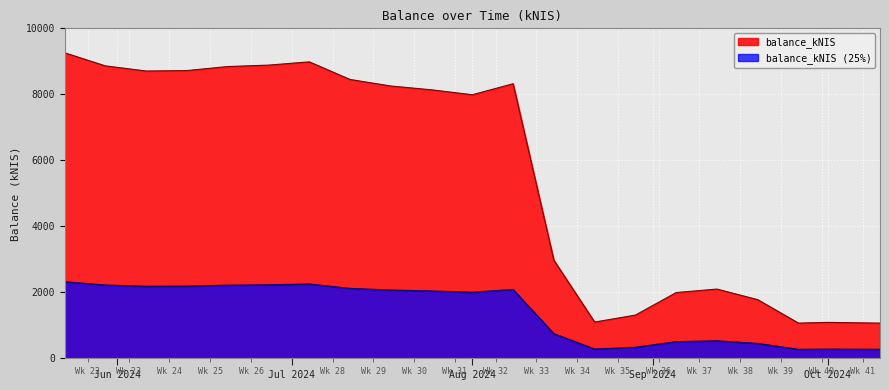

At which category does the data reach its first local valley?

2024-06-06